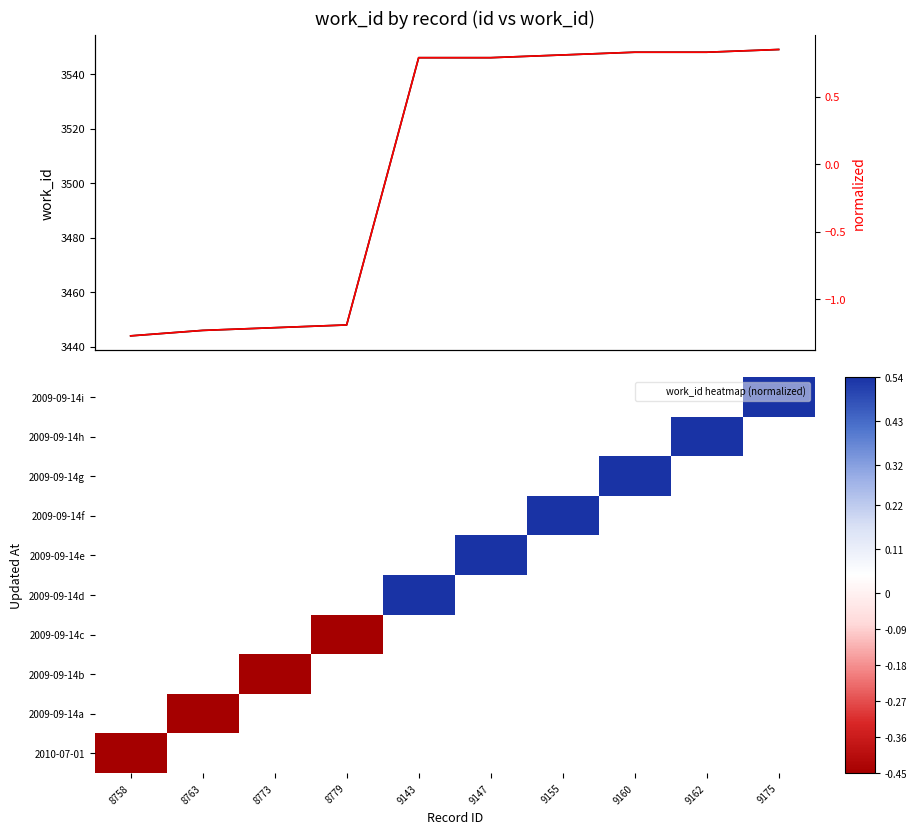

At which label does normalized reach its minimum?

8758